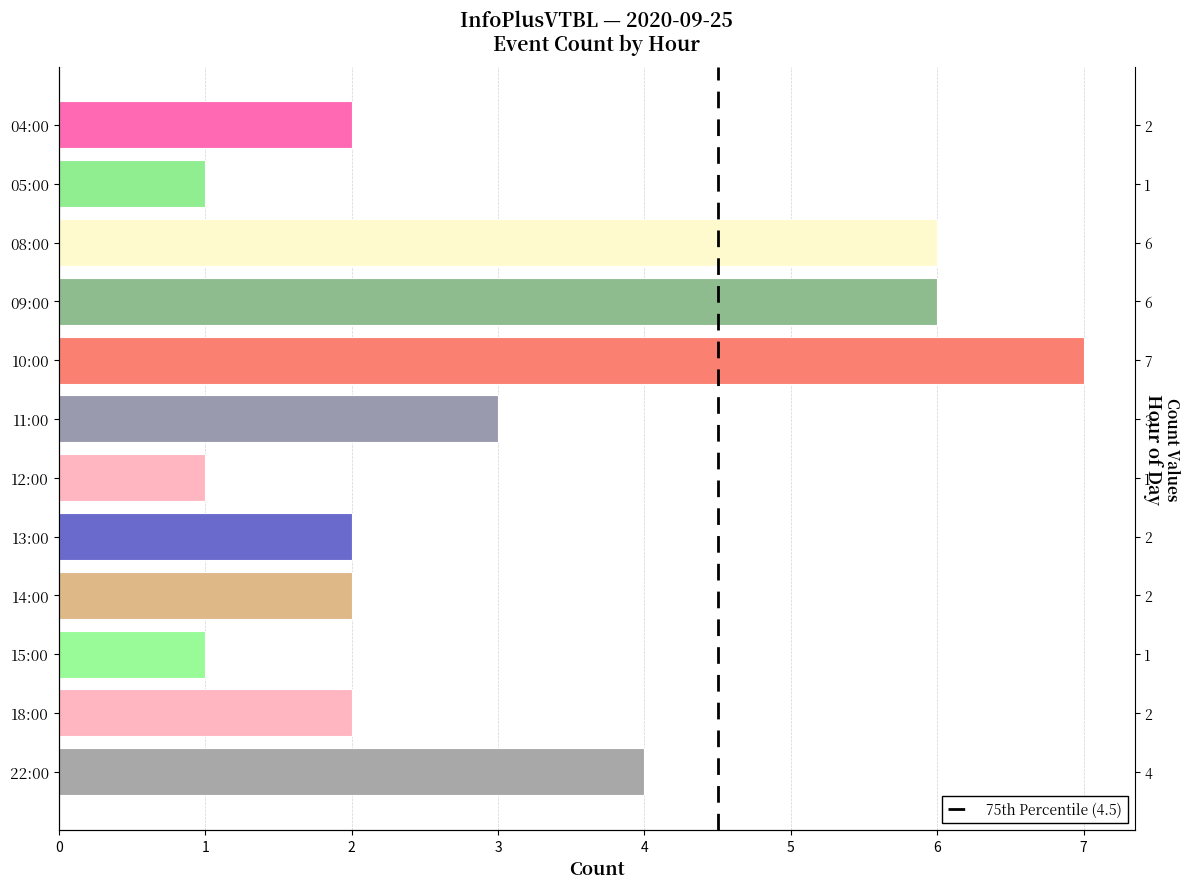

What is the average value?

3